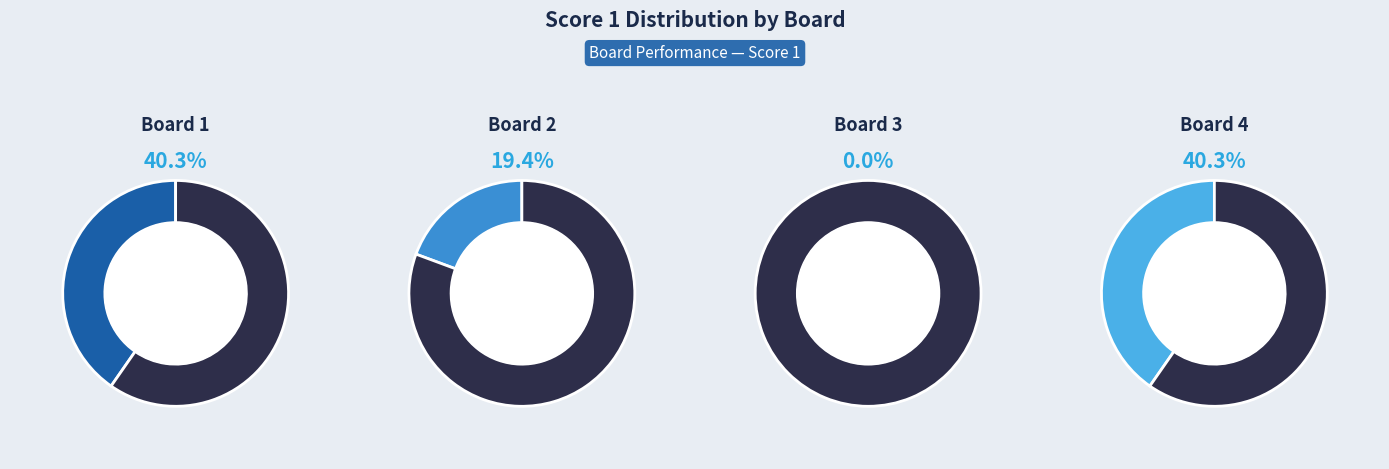

To the nearest percent, what portion does 2 represent?

19%